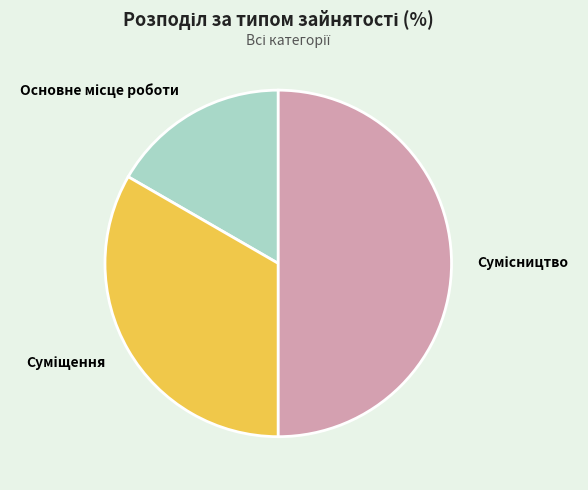

How many slices are in this pie chart?

3